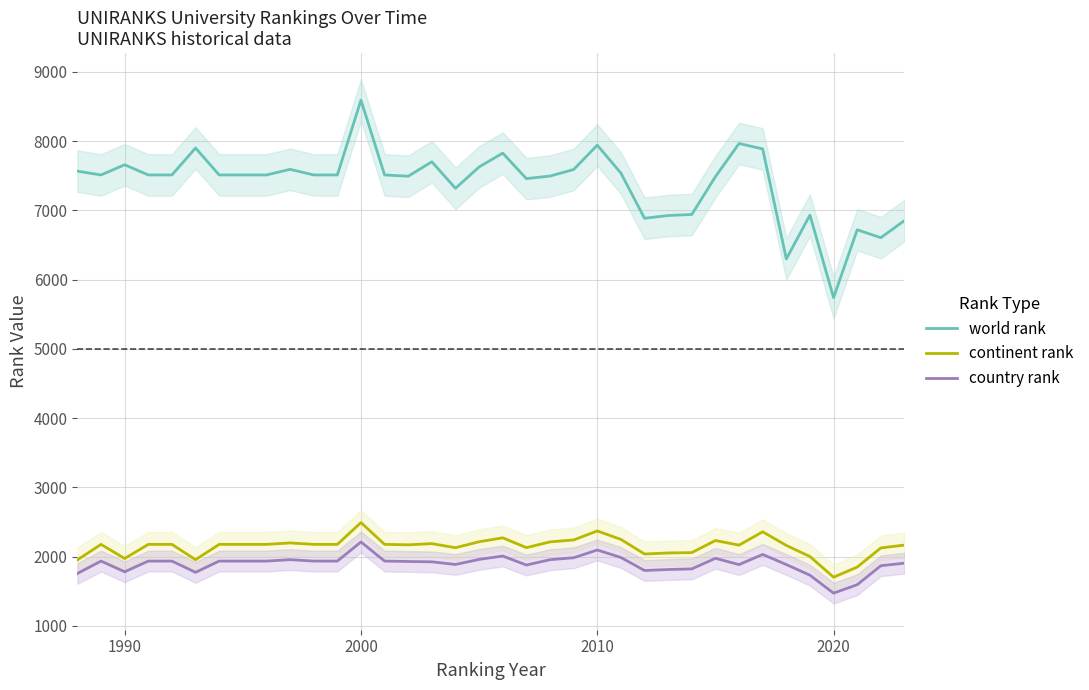

True or false: country rank and continent rank cross at least once.

False